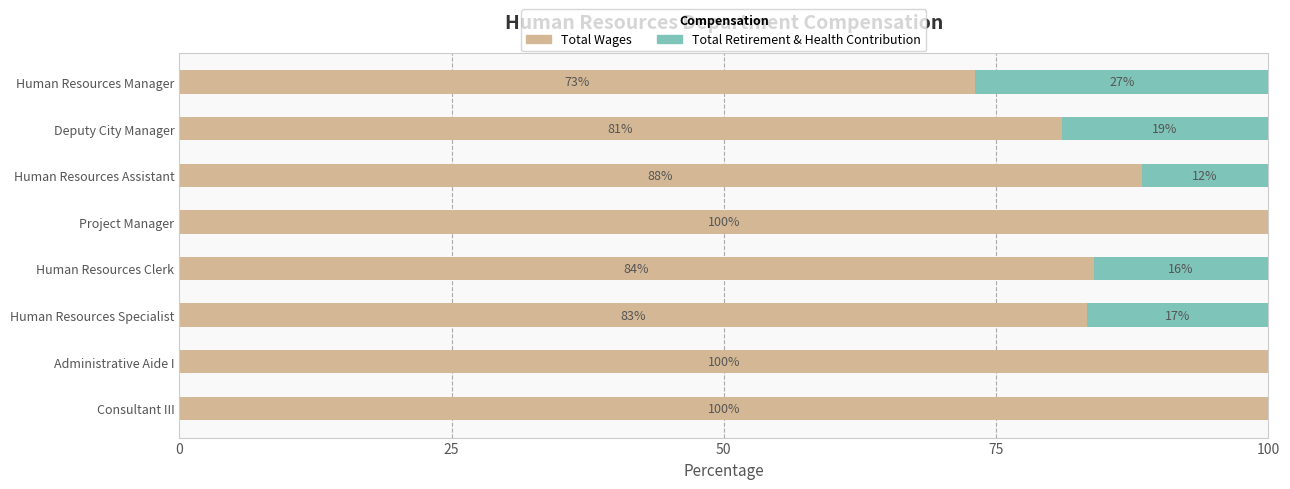

What is the approximate value of Total Wages at Human Resources Specialist?

83.3